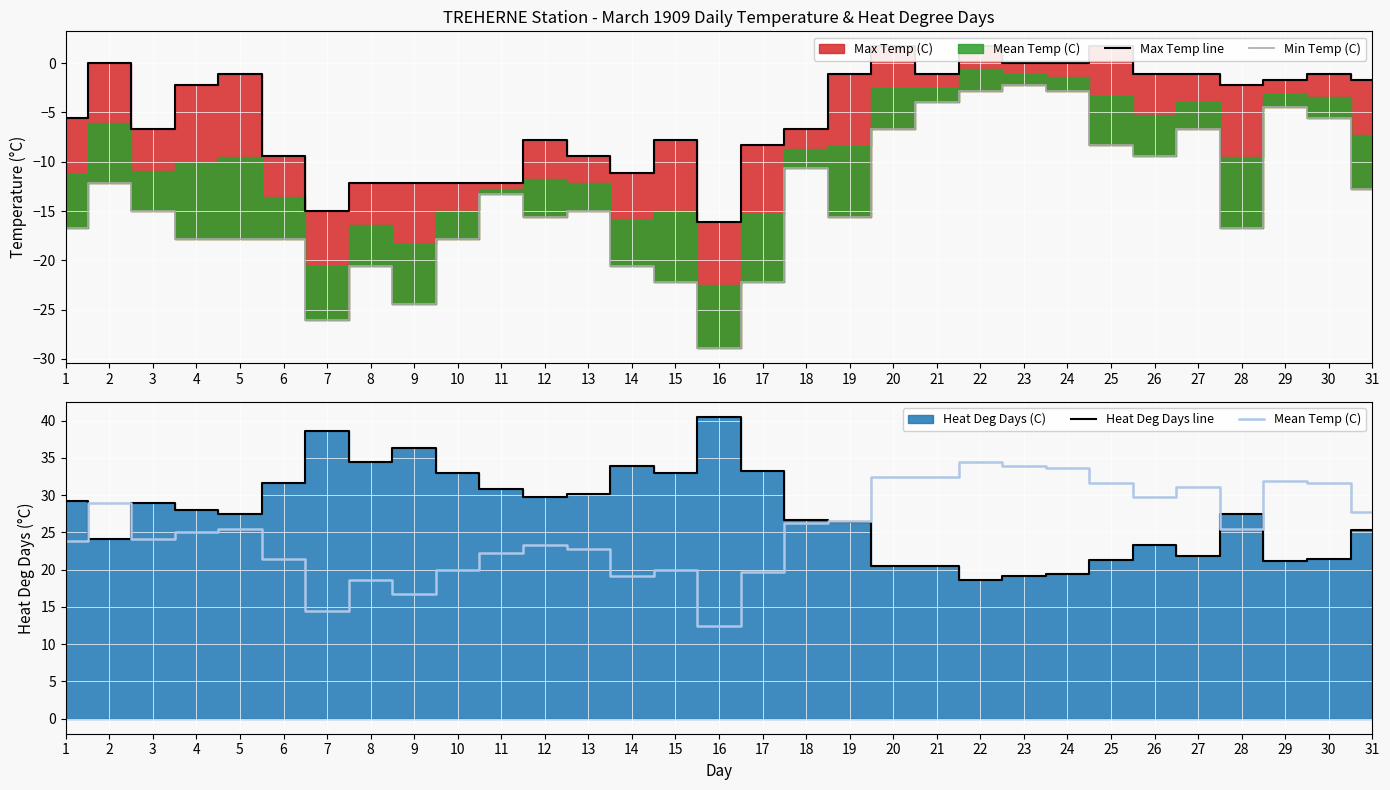

True or false: Min Temp (C) has a value of -9.4 at 26.

True